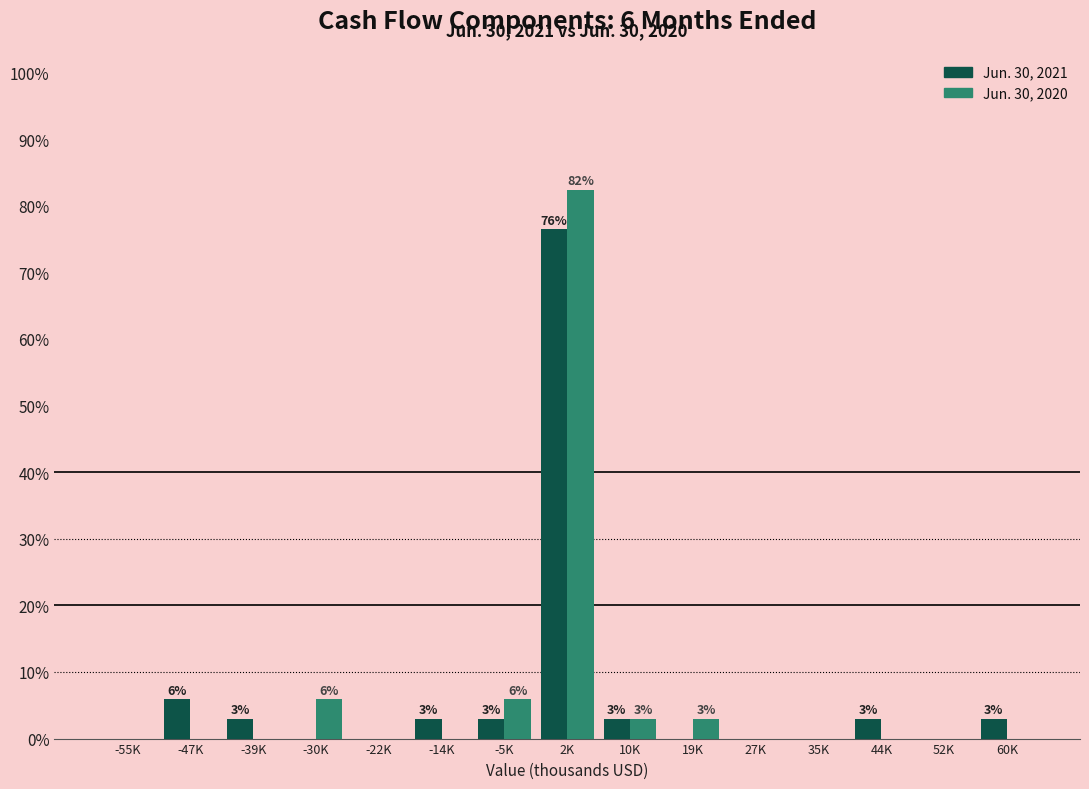

Reading left to right, list all the values displayed in this chart.

Jun. 30, 2021: -55K=0.0	-47K=5.9	-39K=2.9	-30K=0.0	-22K=0.0	-14K=2.9	-5K=2.9	2K=76.5	10K=2.9	19K=0.0	27K=0.0	35K=0.0	44K=2.9	52K=0.0	60K=2.9
Jun. 30, 2020: -55K=0.0	-47K=0.0	-39K=0.0	-30K=5.9	-22K=0.0	-14K=0.0	-5K=5.9	2K=82.4	10K=2.9	19K=2.9	27K=0.0	35K=0.0	44K=0.0	52K=0.0	60K=0.0